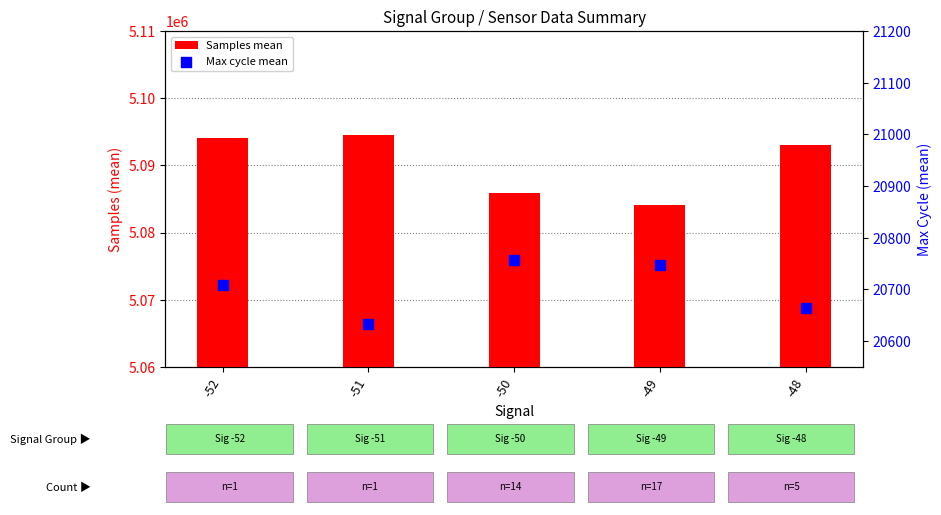

Which series has the largest total across all categories?

Samples mean